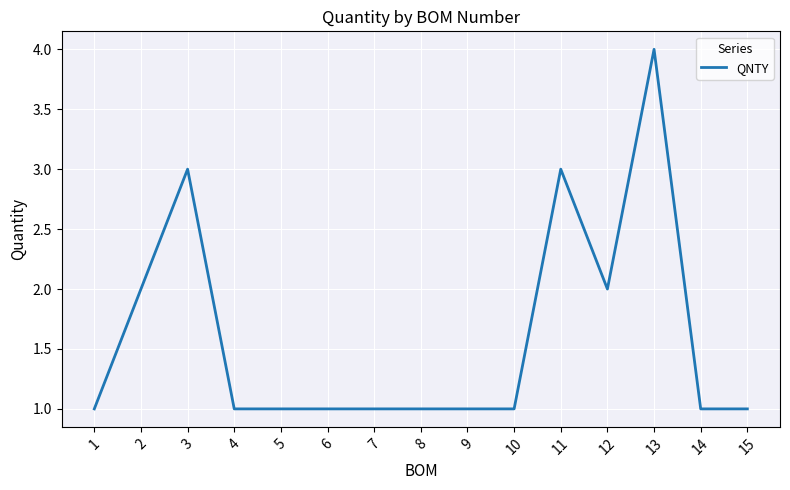

Reading left to right, extract all data points from this chart.

1=1	2=2	3=3	4=1	5=1	6=1	7=1	8=1	9=1	10=1	11=3	12=2	13=4	14=1	15=1